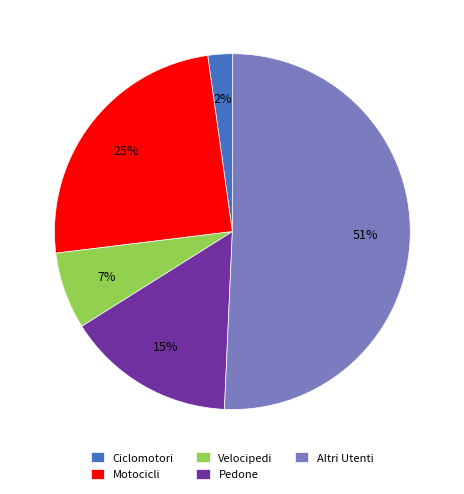

Is there a majority slice in this chart?

Yes